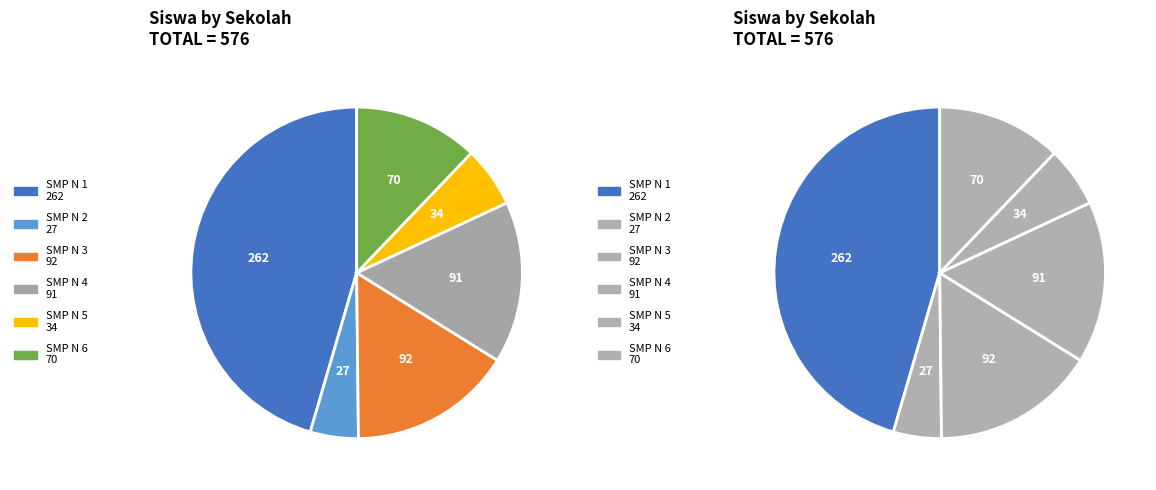

What is the smallest slice in the pie chart?

SMP NEGERI 2 MOROO